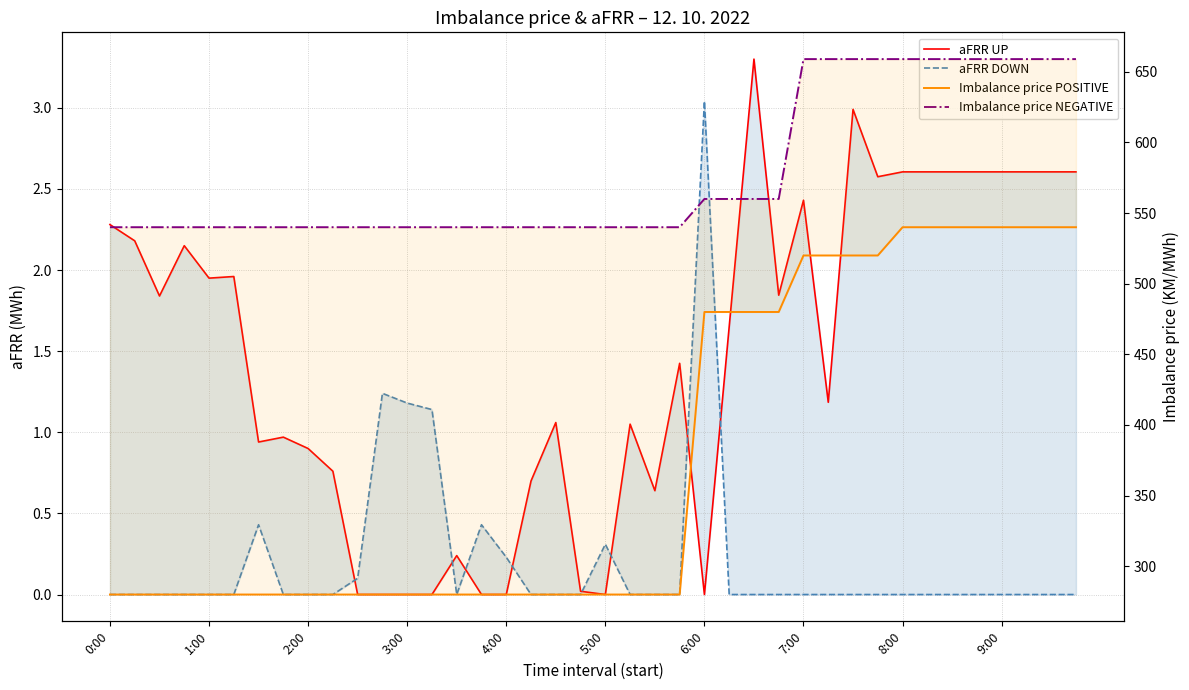

How many interior local valleys does the aFRR UP series have?

9